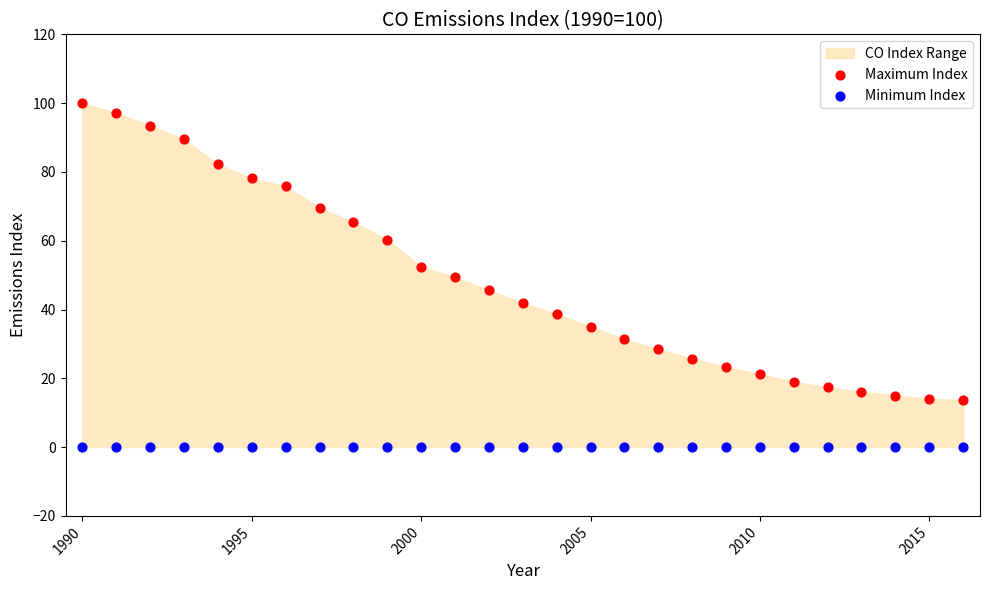

Which series contains the highest Y value?

Maximum Index